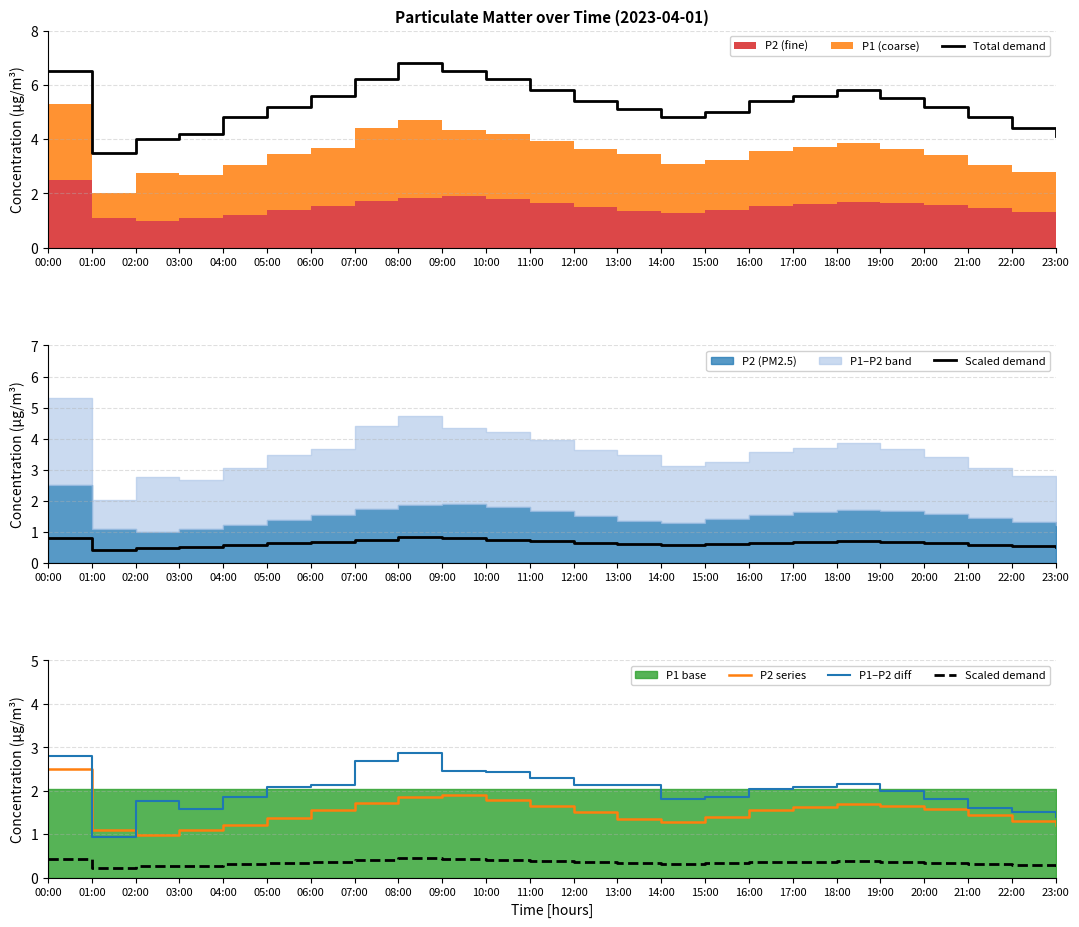

Which series has the widest spread of values?

Total demand